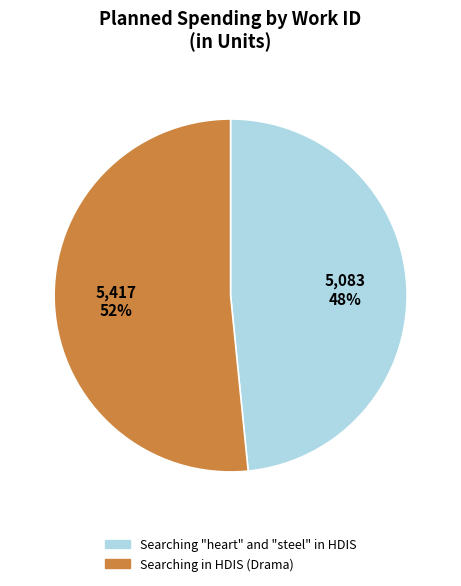

To the nearest percent, what portion does Searching "heart" and "steel" in HDIS represent?

48%